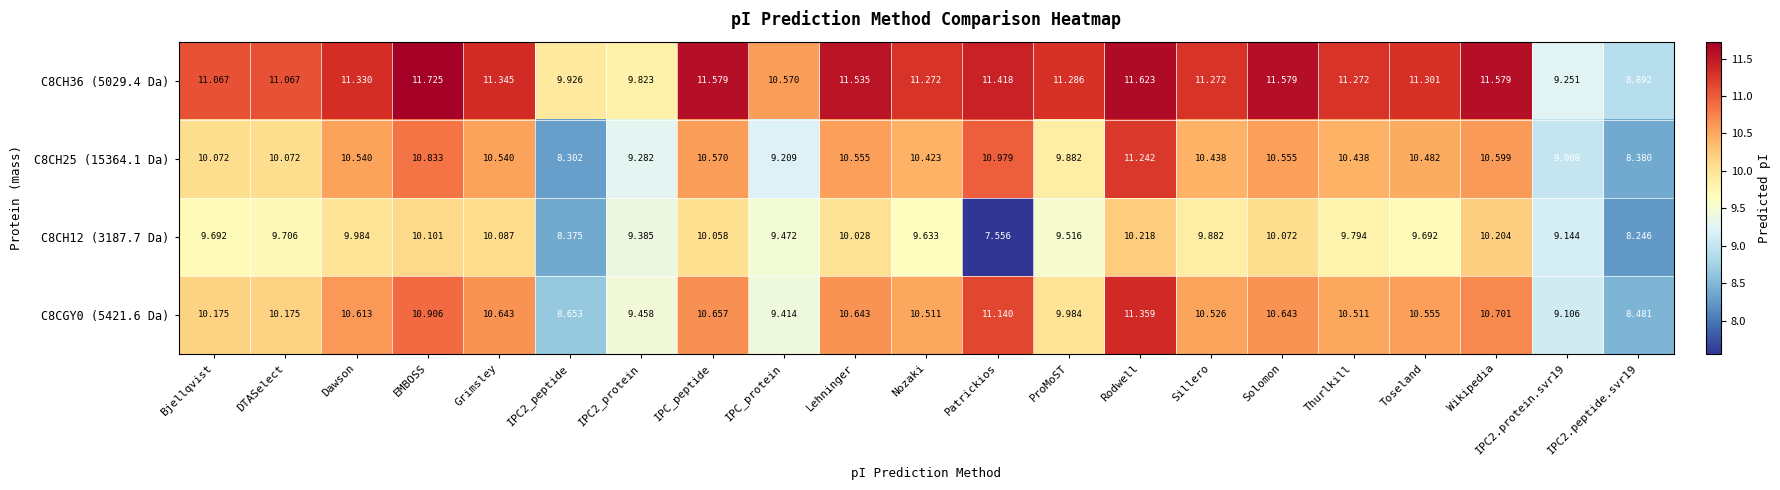

At which category is the sum across all series the highest?

Rodwell